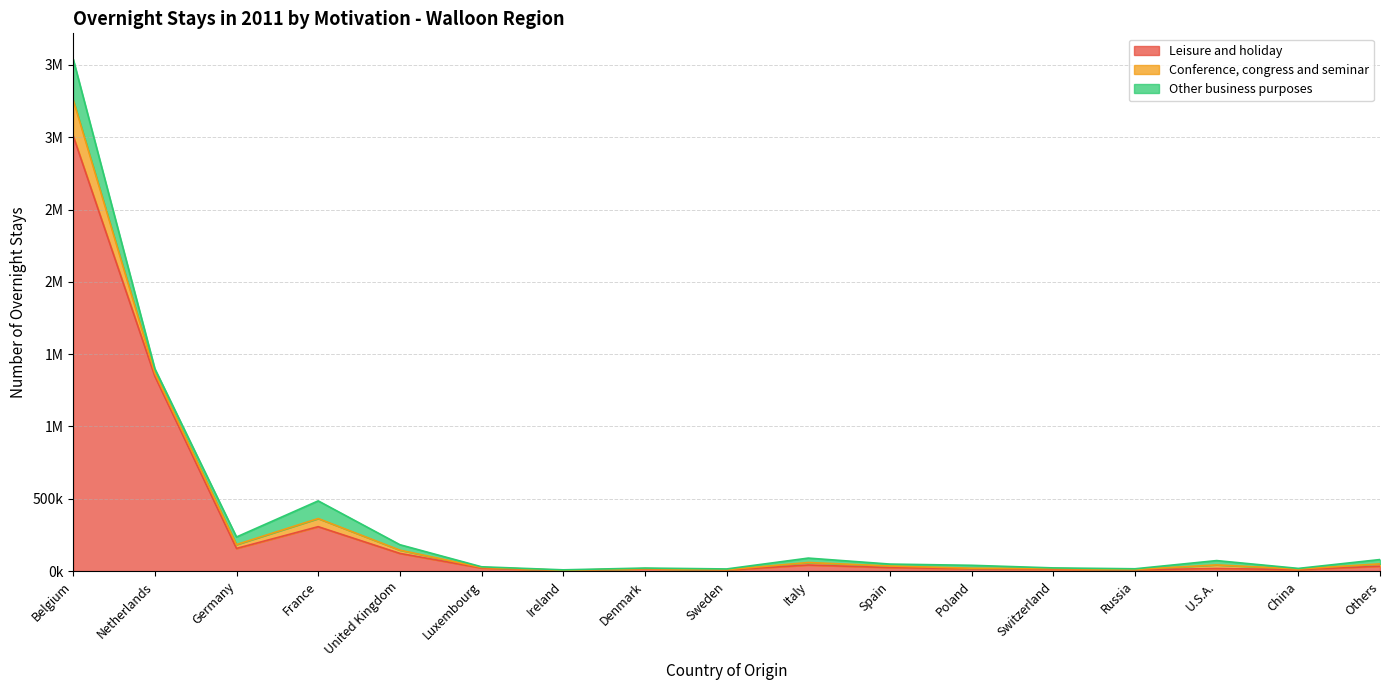

How many distinct data groups are displayed?

3